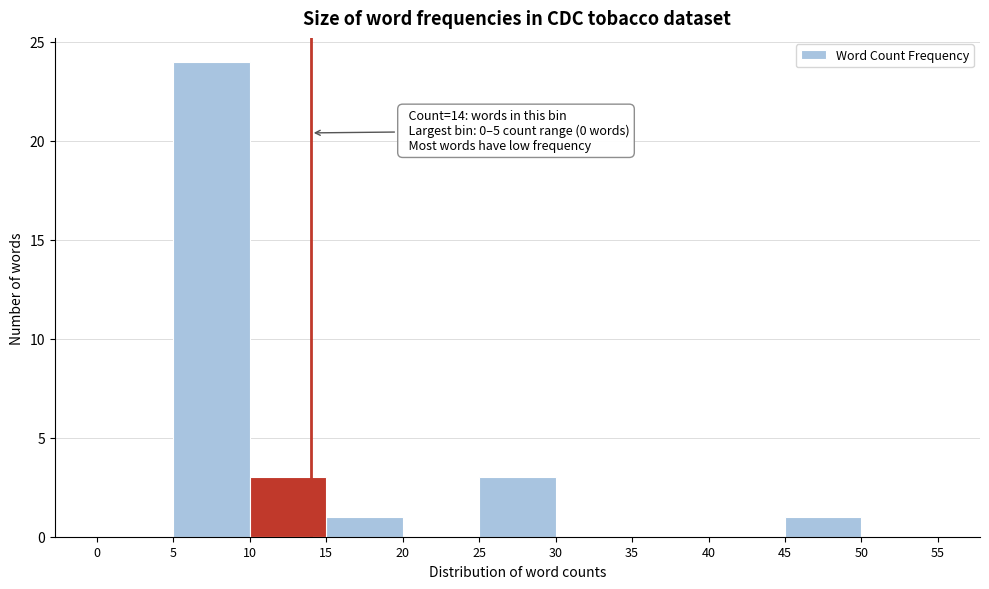

Over which range of the x-axis is the bar tallest?

5 to 10